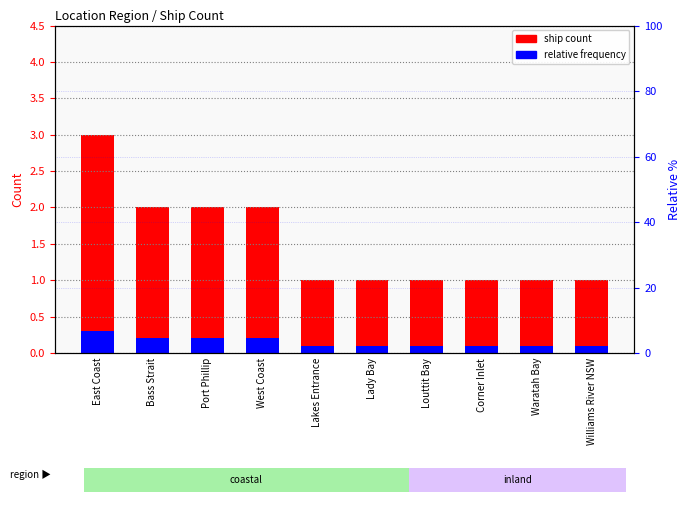

List the labels in order of relative frequency value, largest first.

East Coast, Bass Strait, Port Phillip, West Coast, Lakes Entrance, Lady Bay, Louttit Bay, Corner Inlet, Waratah Bay, Williams River NSW